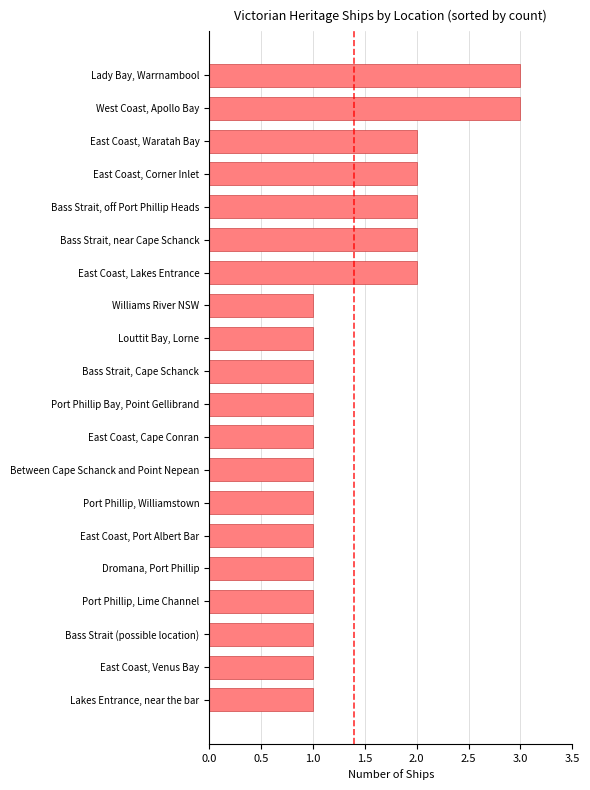

The value at East Coast, Lakes Entrance is 1. True or false?

False